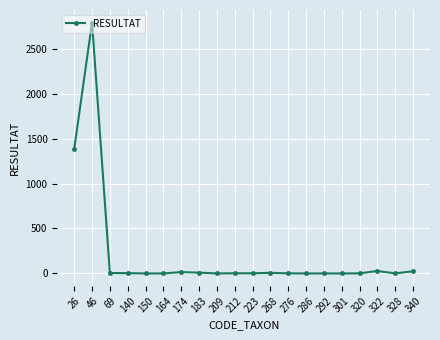

What is the value of the 19th point from the left?

1